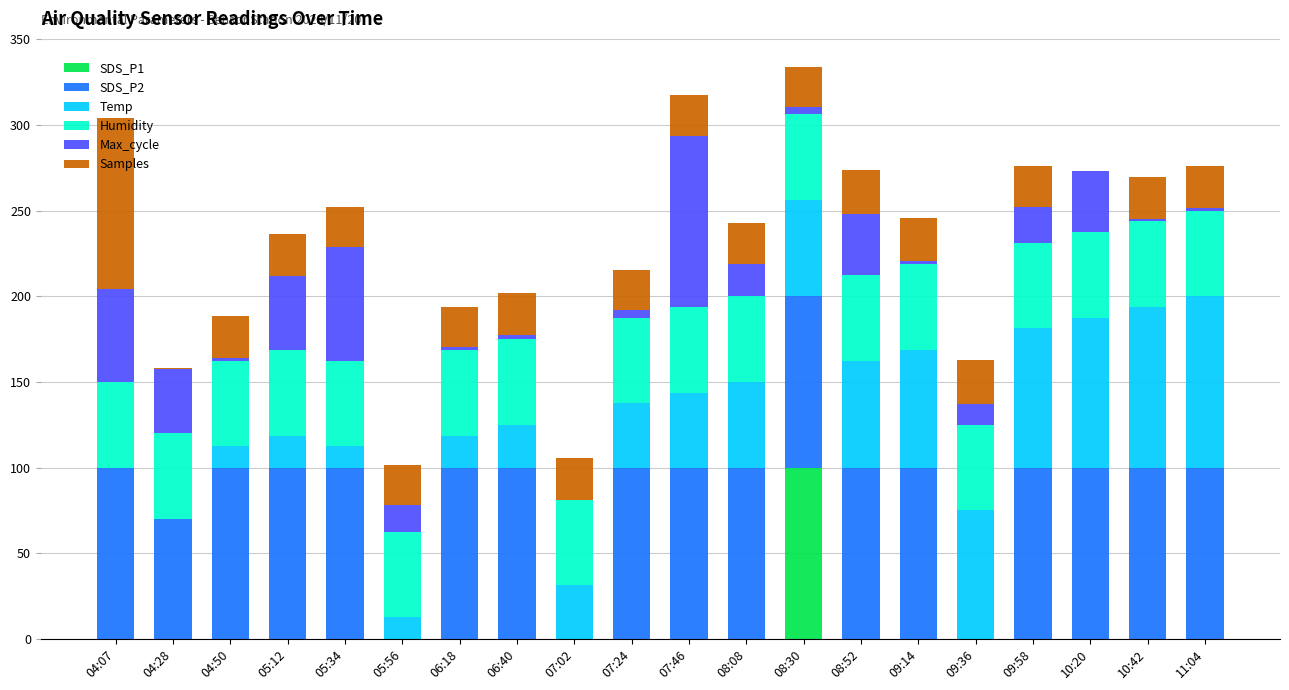

True or false: SDS_P1 has a value of -32.6 at 04:50.

False